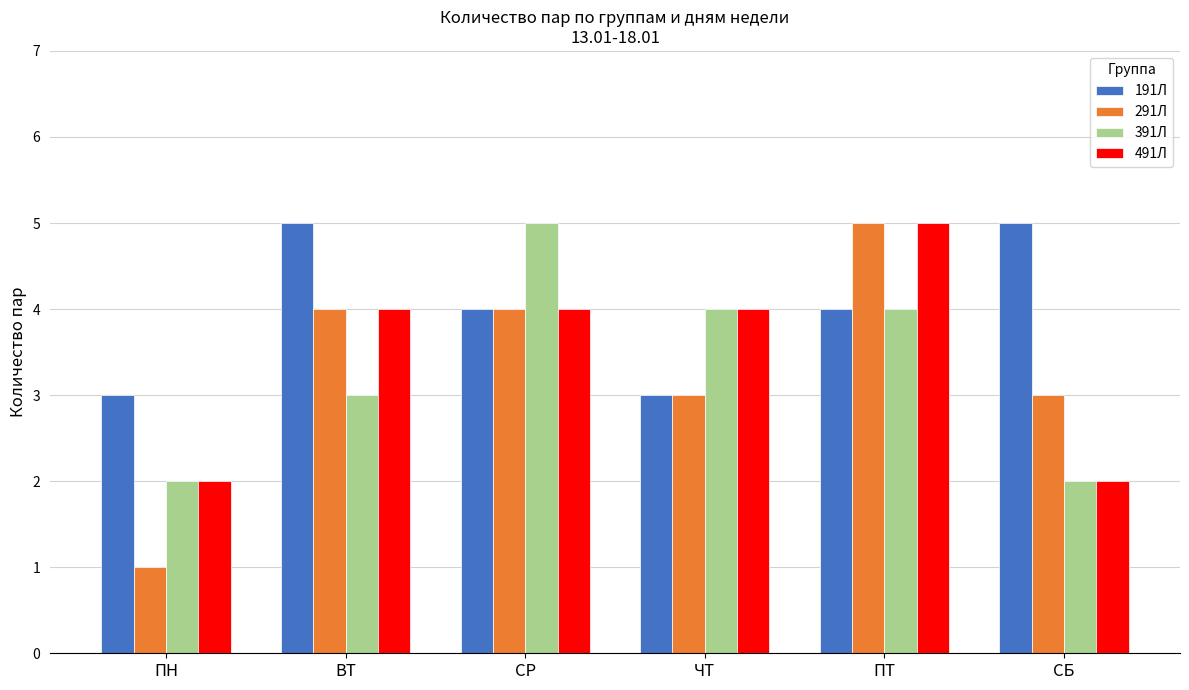

What is the total value across all series at СБ?

12